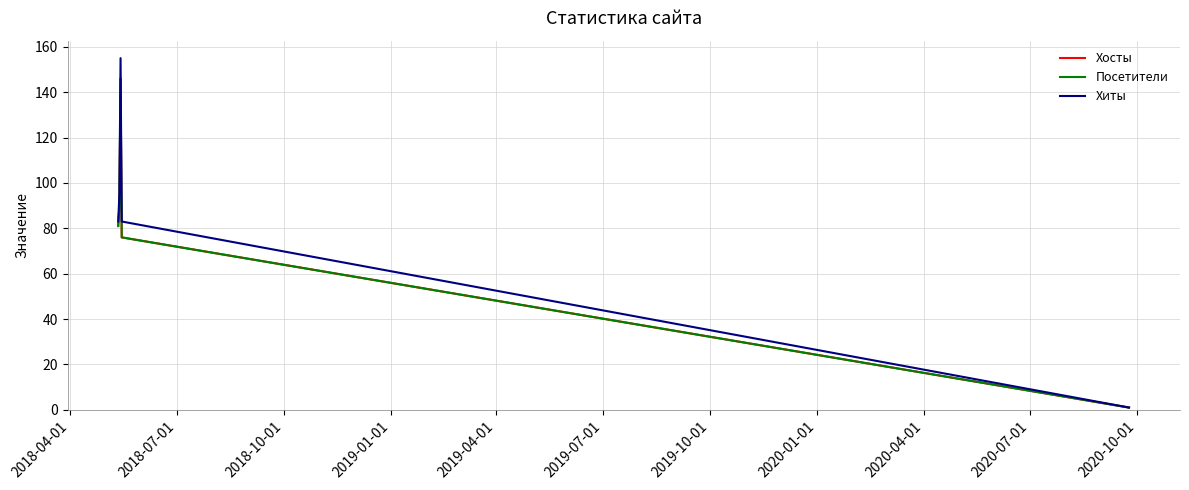

Does the chart have visible grid lines?

Yes